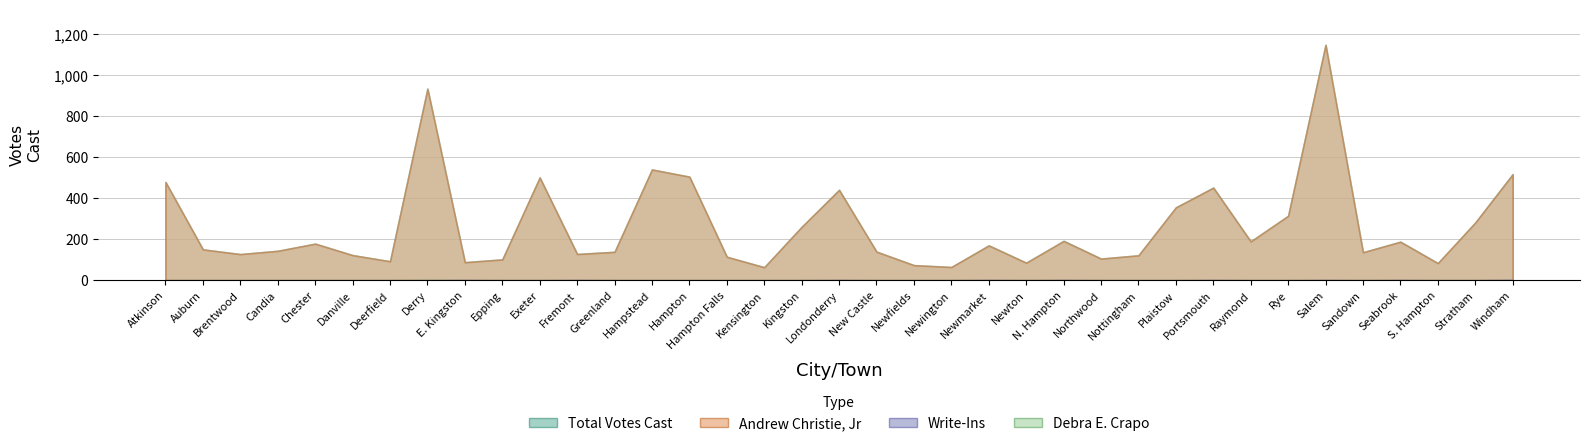

True or false: Andrew Christie, Jr and Total Votes Cast cross at least once.

False